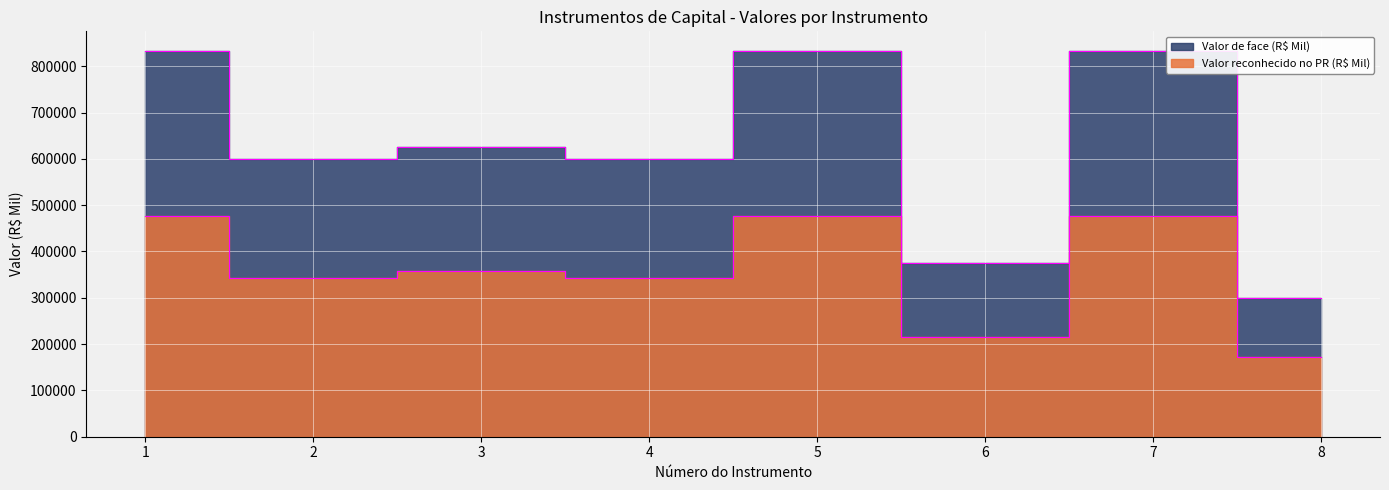

Which series has the widest spread of values?

Valor de face (R$ Mil)